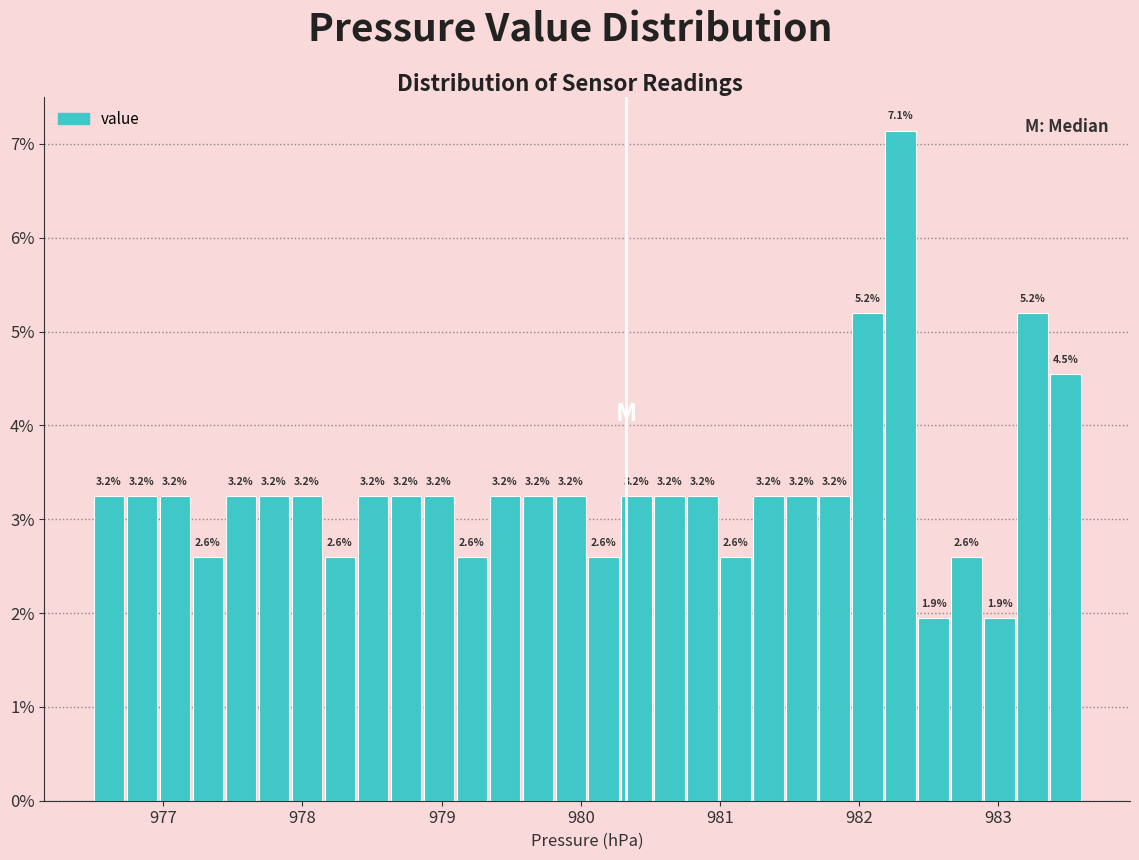

Read against the x-axis, roughly where is the centre of the tallest bar?

982.3